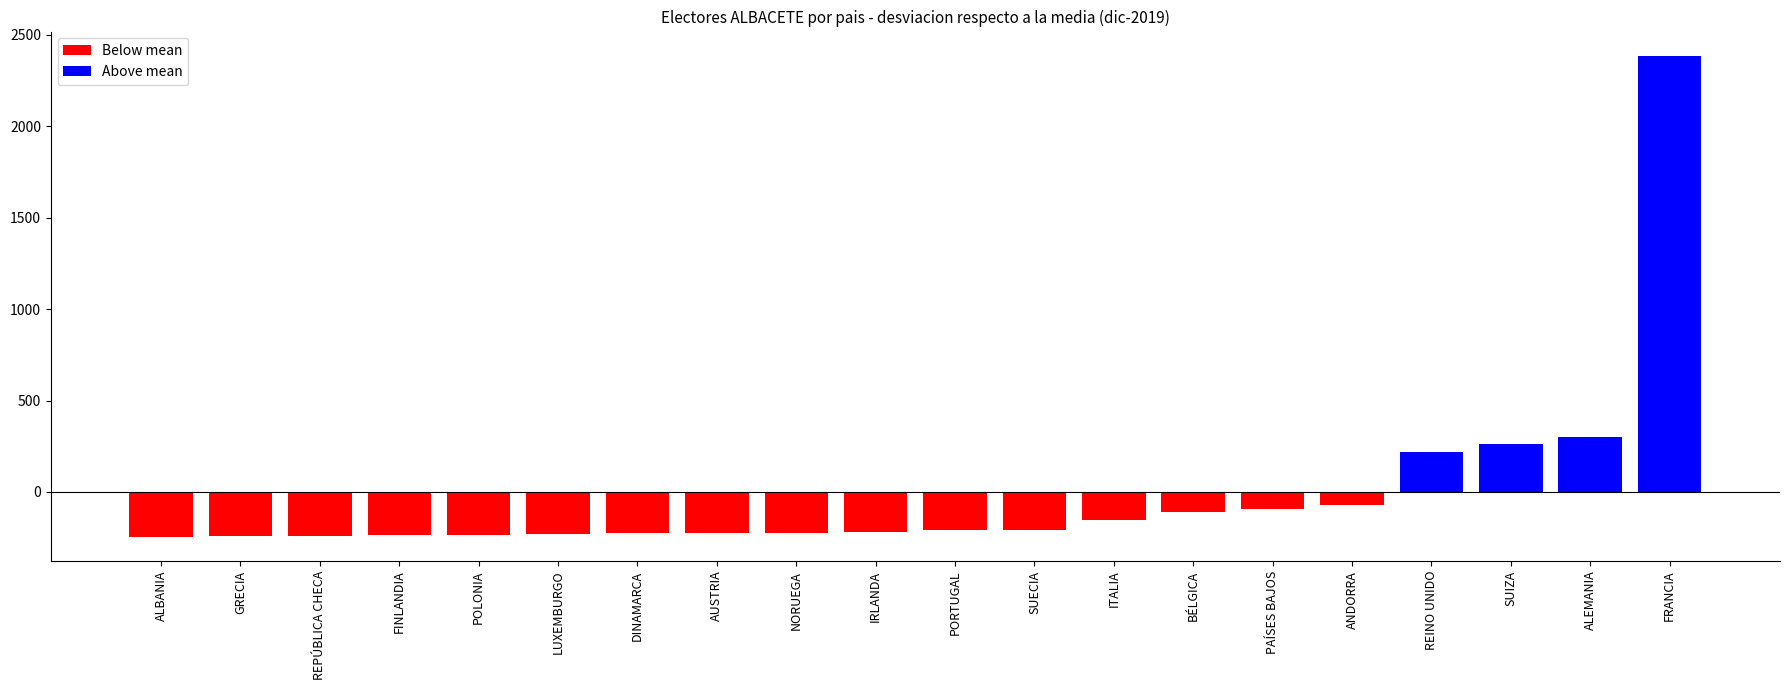

The chart shows a value of -218.6 at IRLANDA. True or false?

True